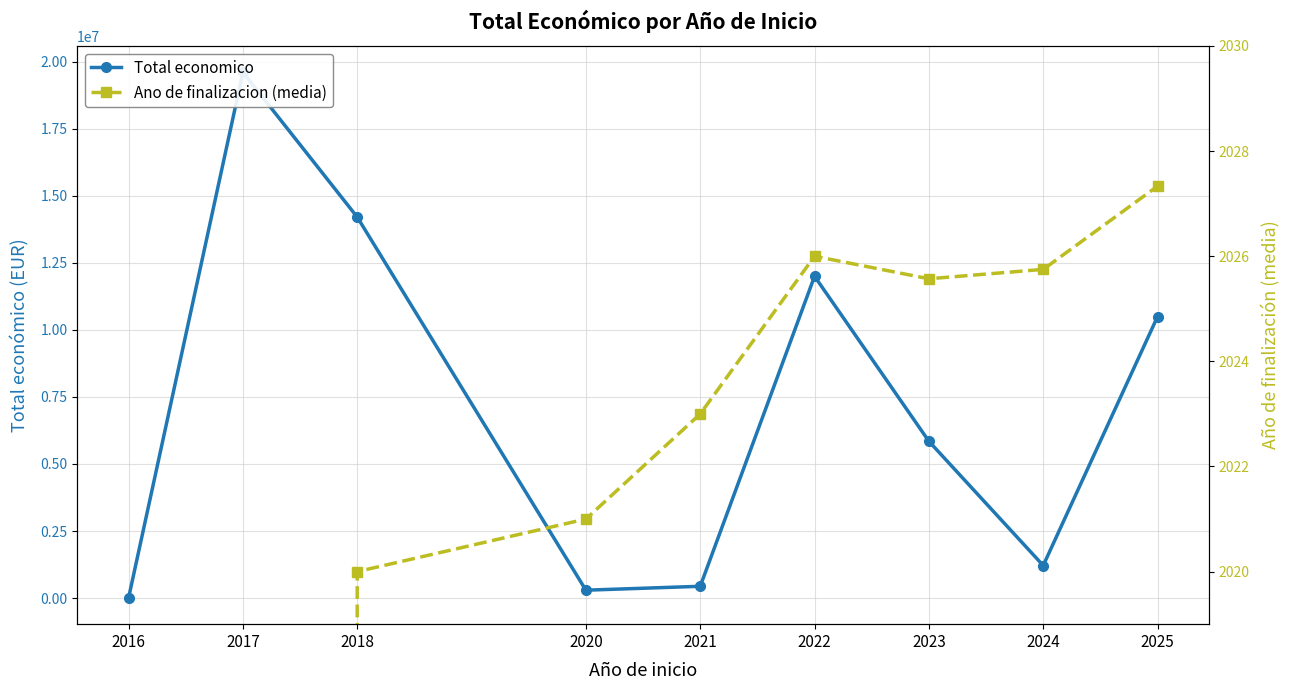

At which label does Total economico reach its minimum?

2016